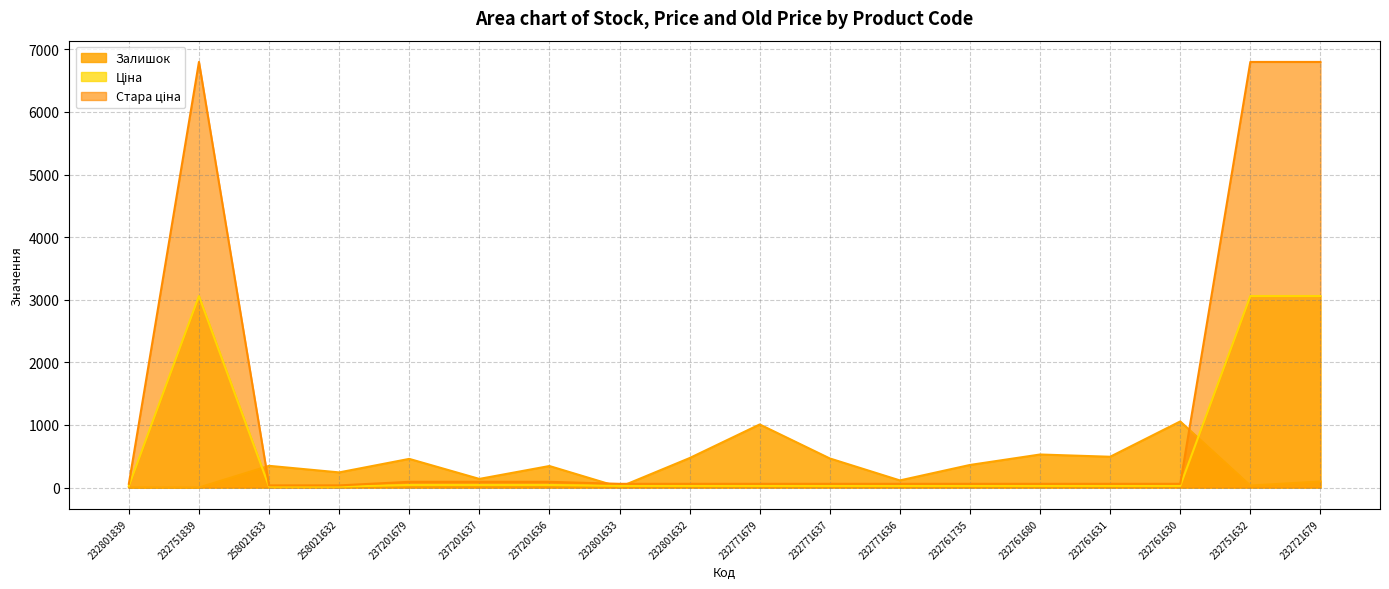

Which category has the lowest value across all series?

232751839